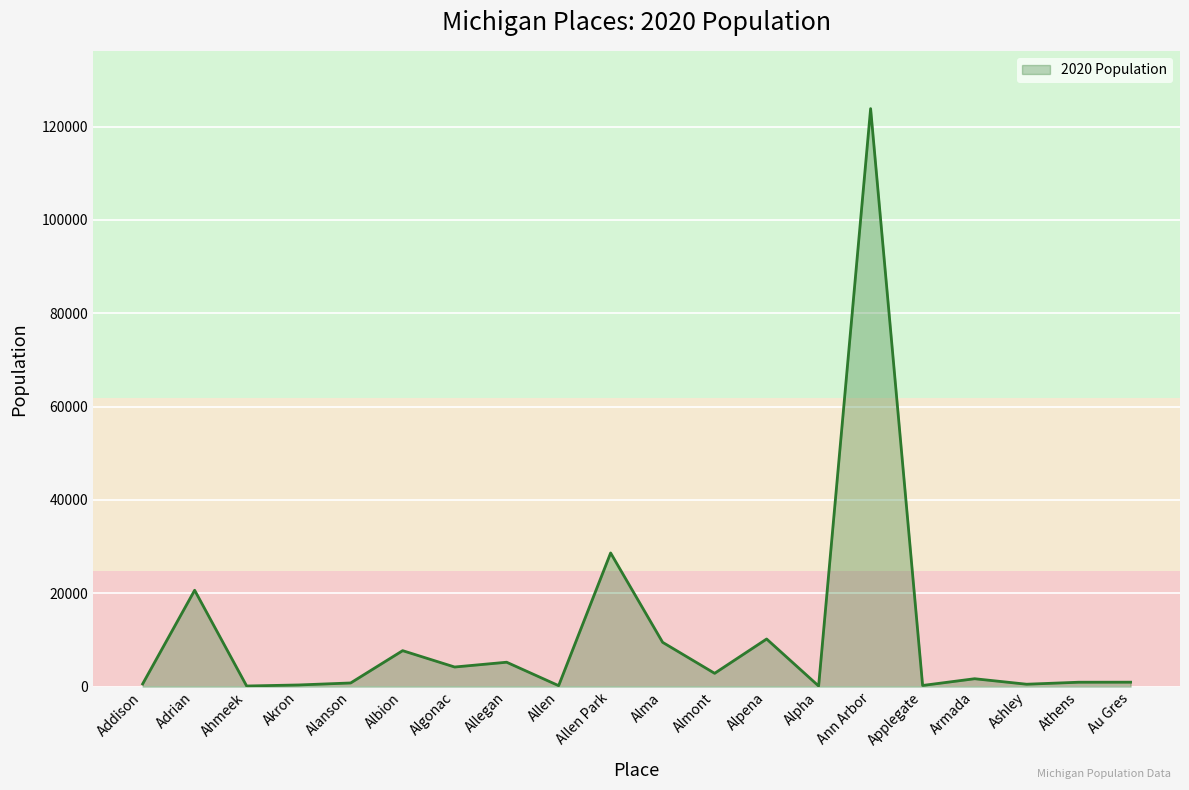

How many lines are shown in the chart?

1